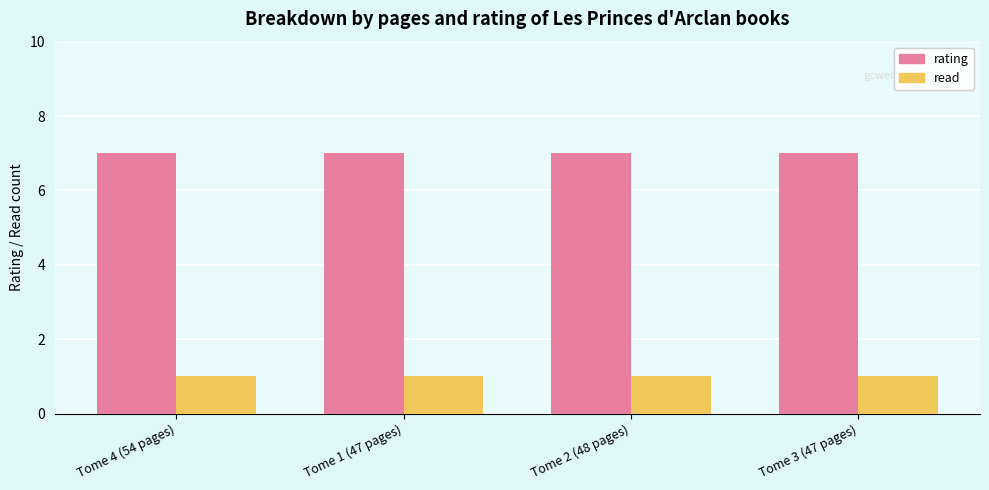

Rank the series at Tome 3 (47 pages) from highest to lowest value.

rating, read